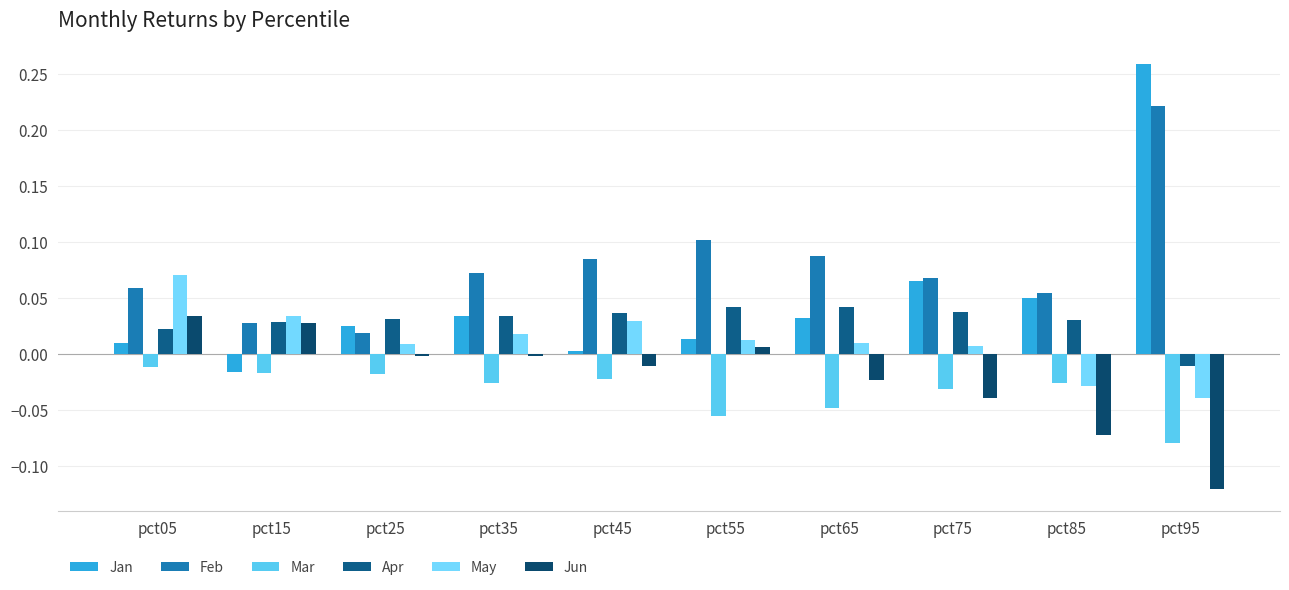

What is the difference between the maximum and second lowest values in the May series?

0.1